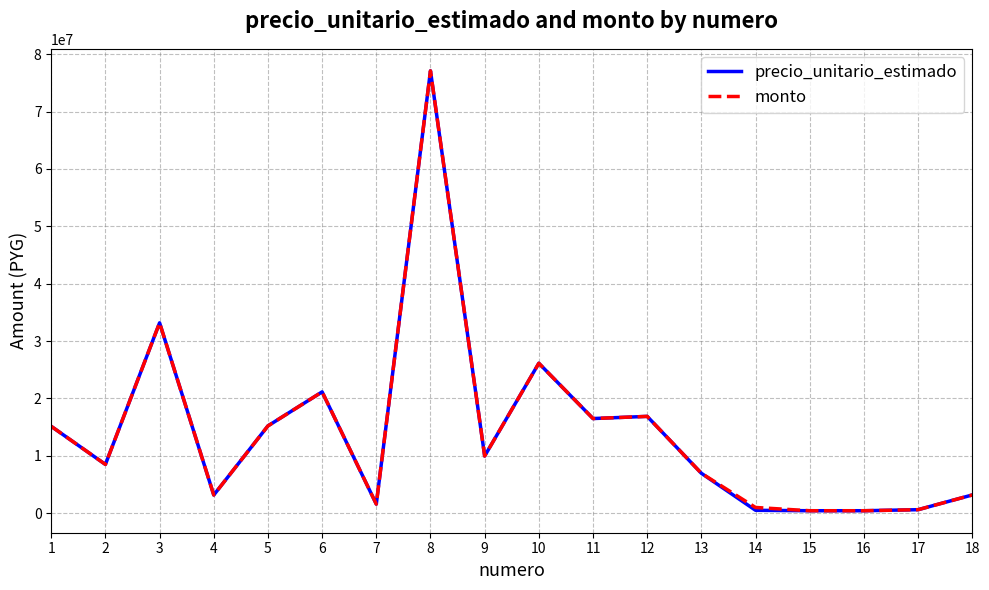

The value of precio_unitario_estimado at 6 is 21135000. True or false?

True